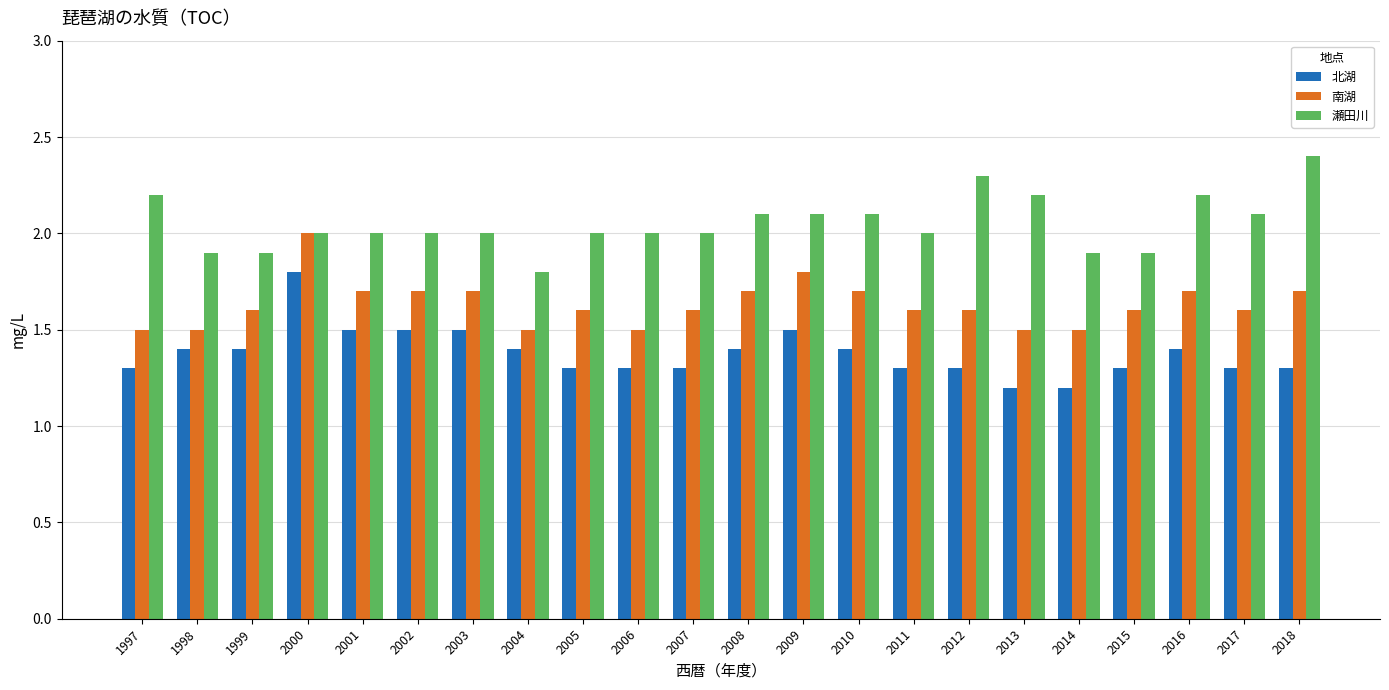

At how many categories does at least one series exceed 1?

22